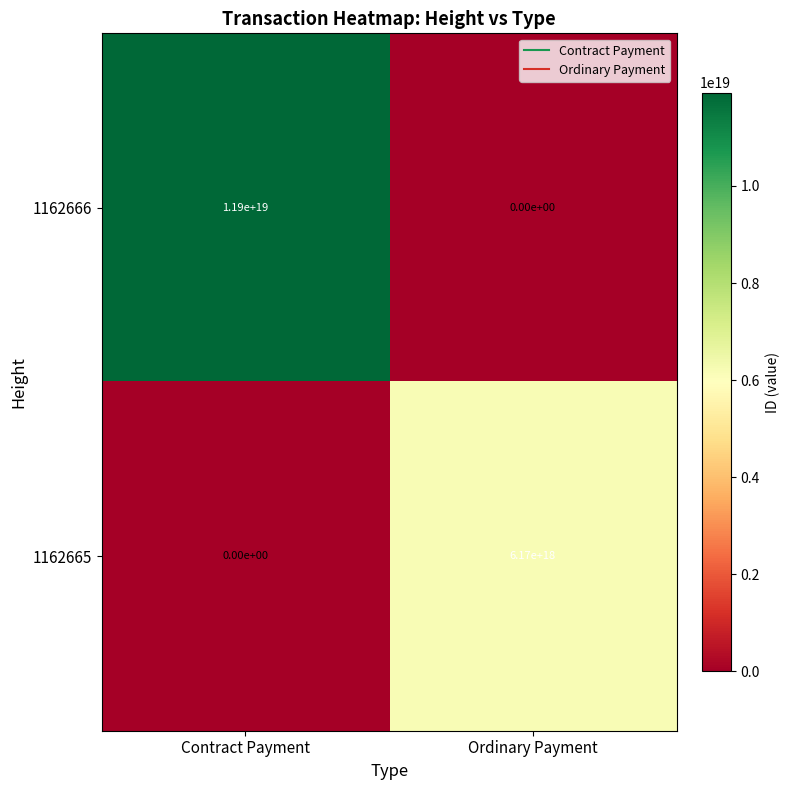

Which series has the widest spread of values?

1162666